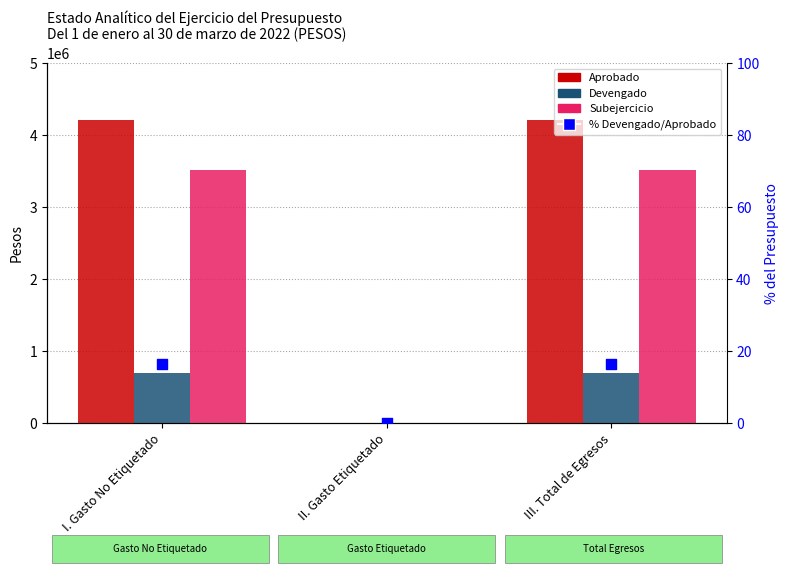

Which series reaches the maximum Y coordinate?

Aprobado